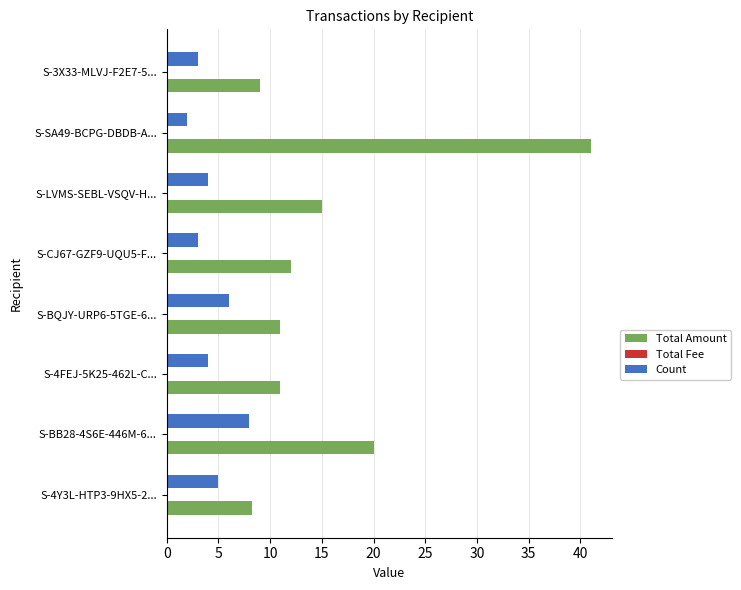

How many data points does each series have?

8